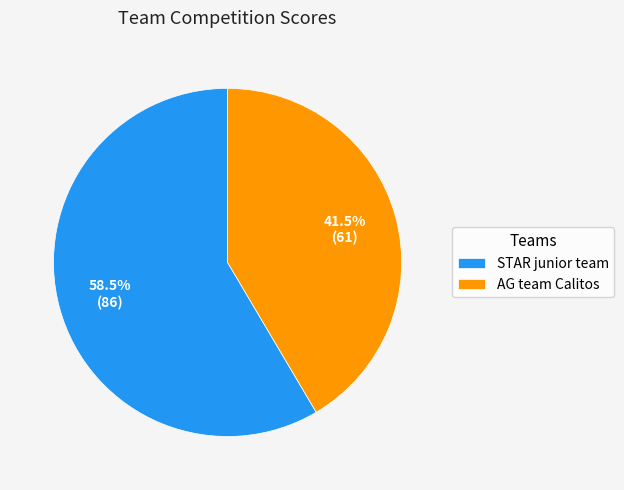

Approximately how many times larger is the value at AG team Calitos compared to STAR junior team?

0.7